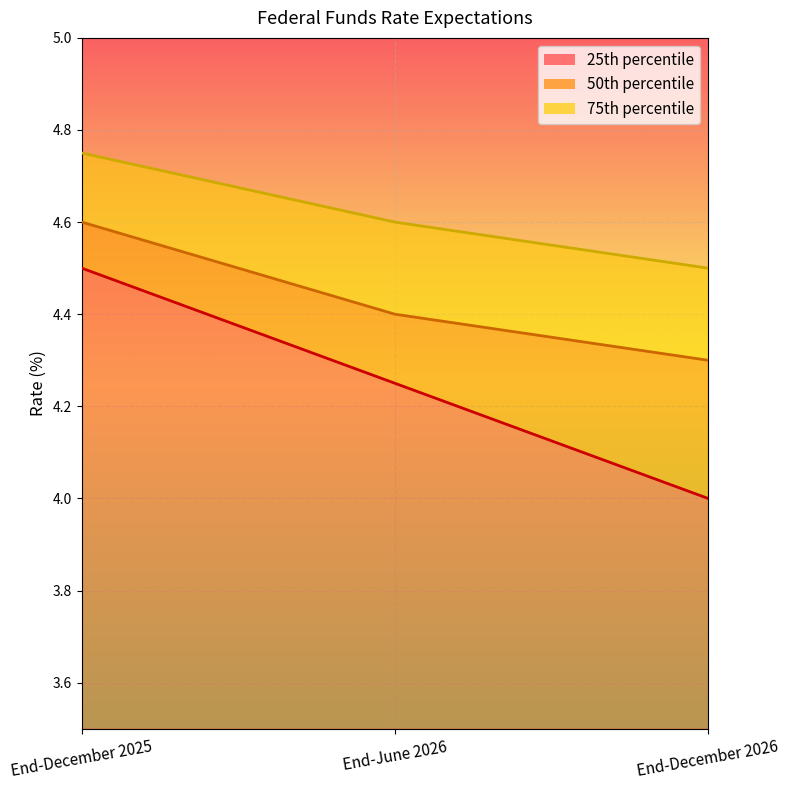

What is the difference between the maximum and minimum values in the 25th percentile series?

0.5